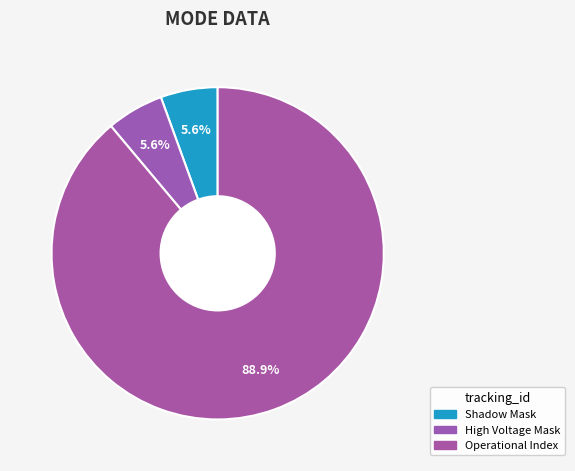

How many slices are in this pie chart?

3